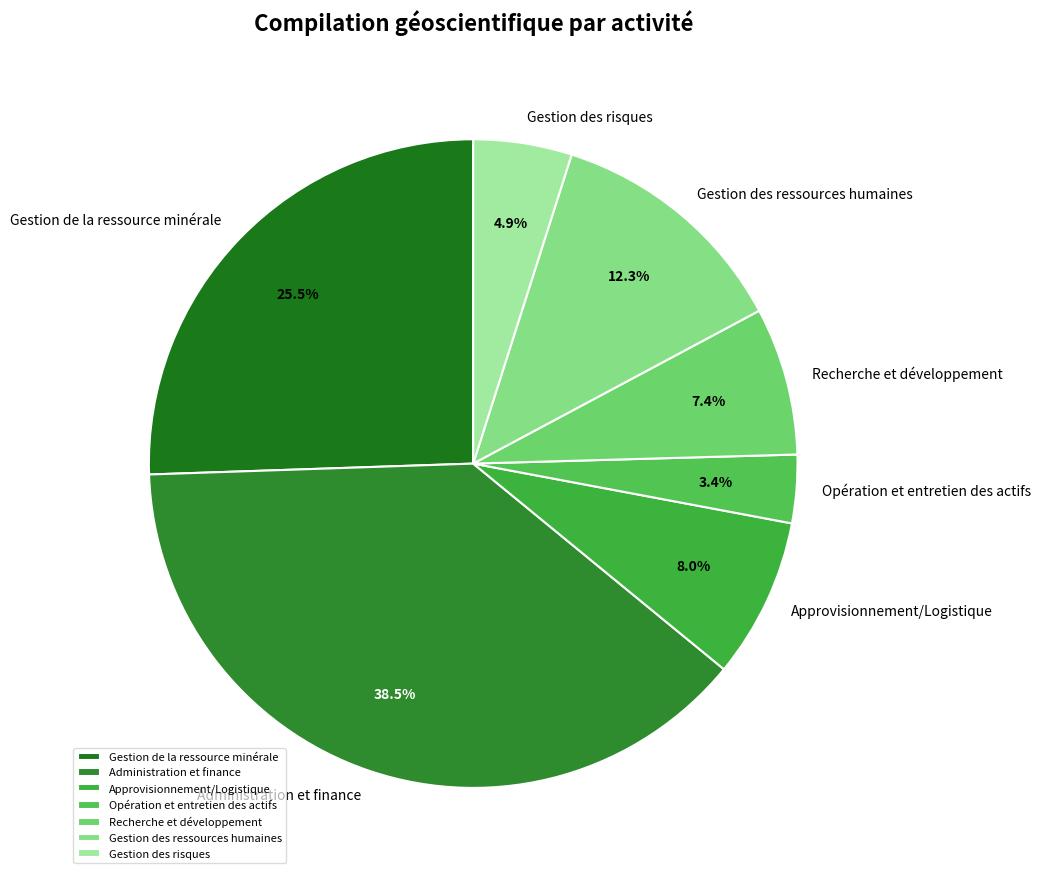

Which slice is the smallest?

Opération et entretien des actifs